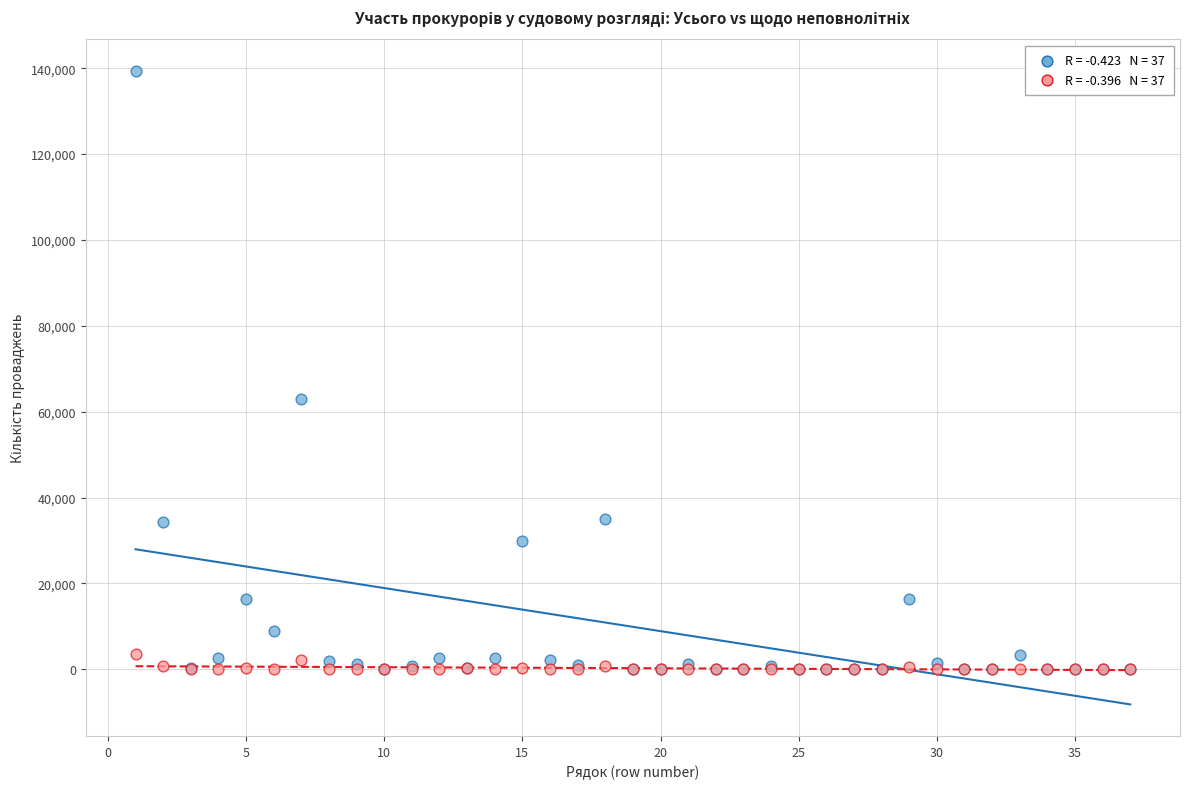

Across all series, what Y value is closest to 69663?

63038